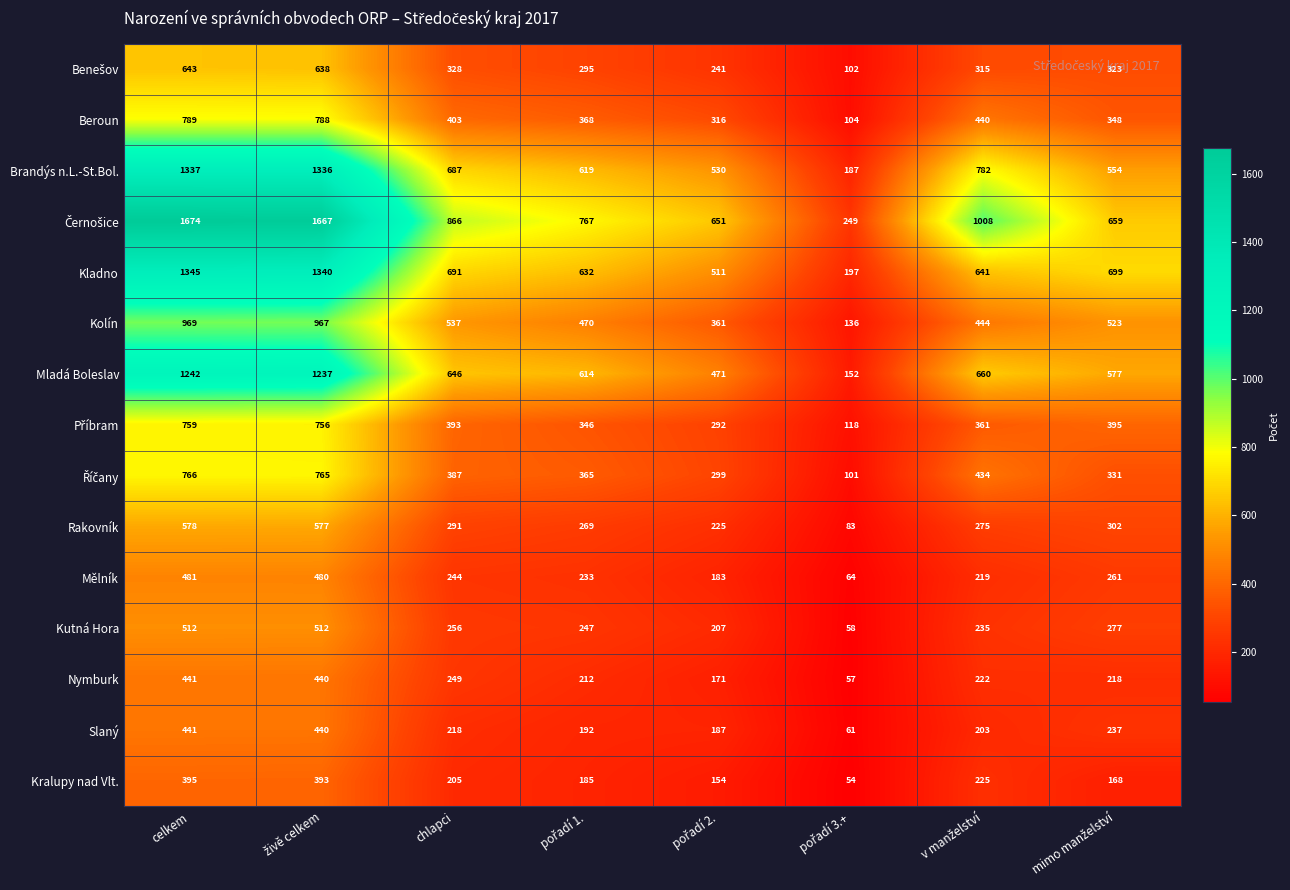

What is the difference between the highest and lowest values at chlapci?

661